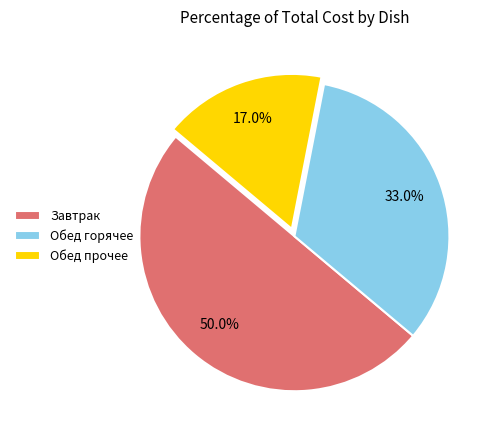

Count the number of slices in the pie.

3